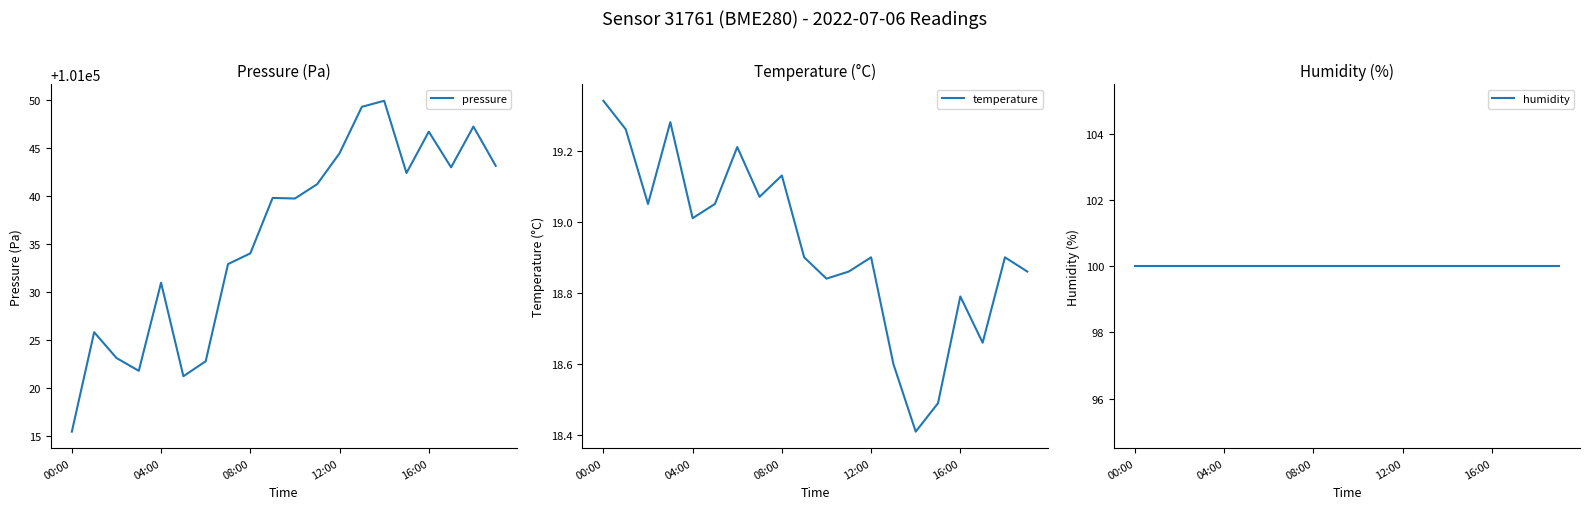

What position from the right is 9?

11